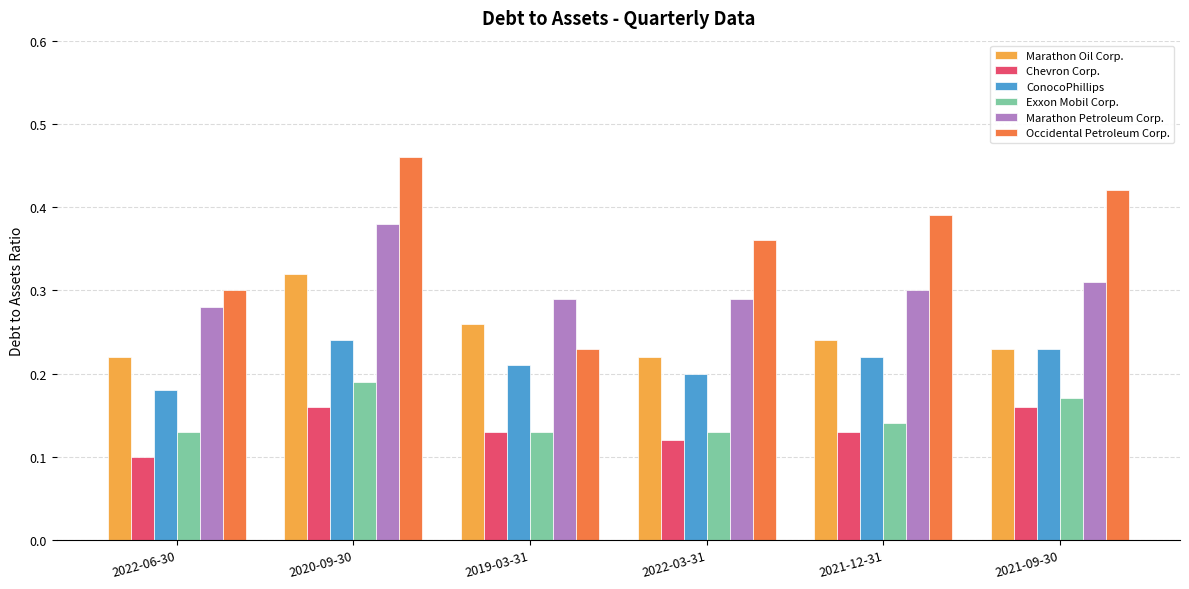

How many Marathon Petroleum Corp. values are between 0 and 1?

6